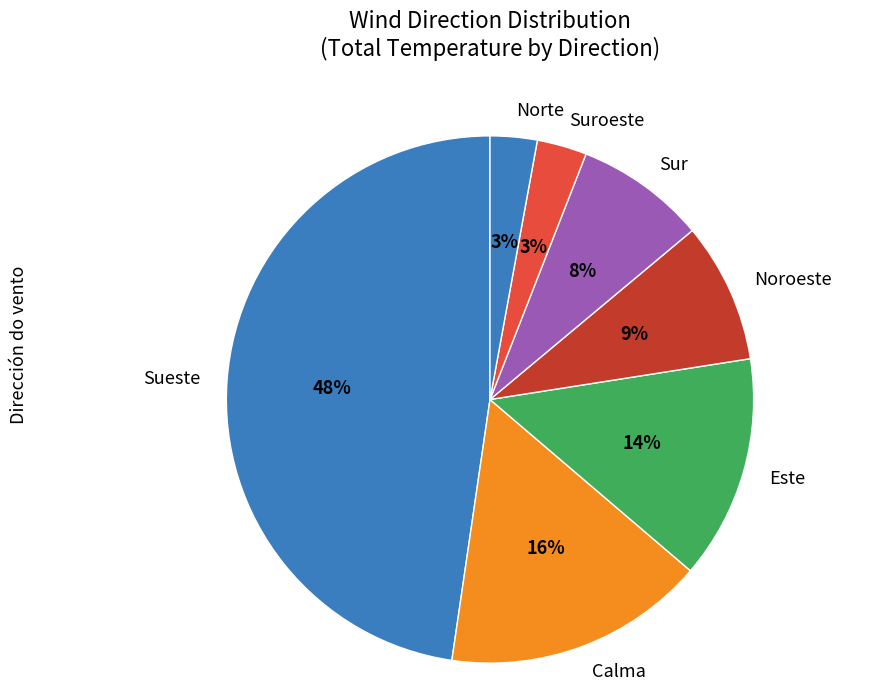

Does Sueste represent more than half of the total?

No